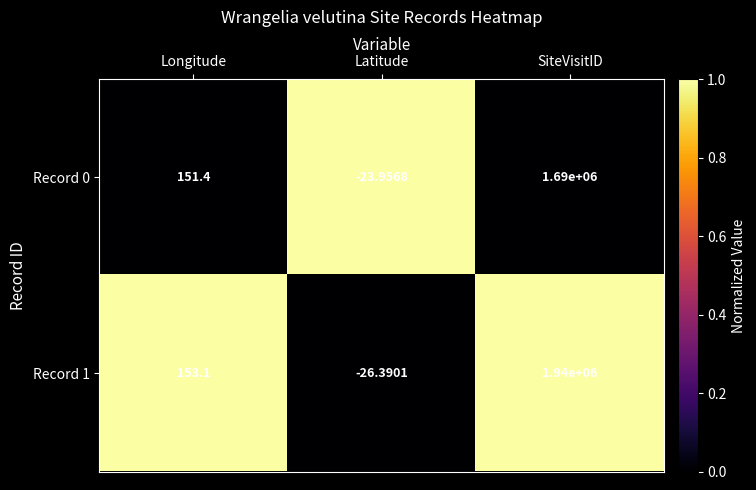

Rank the series by their average value, from lowest to highest.

Record 0, Record 1